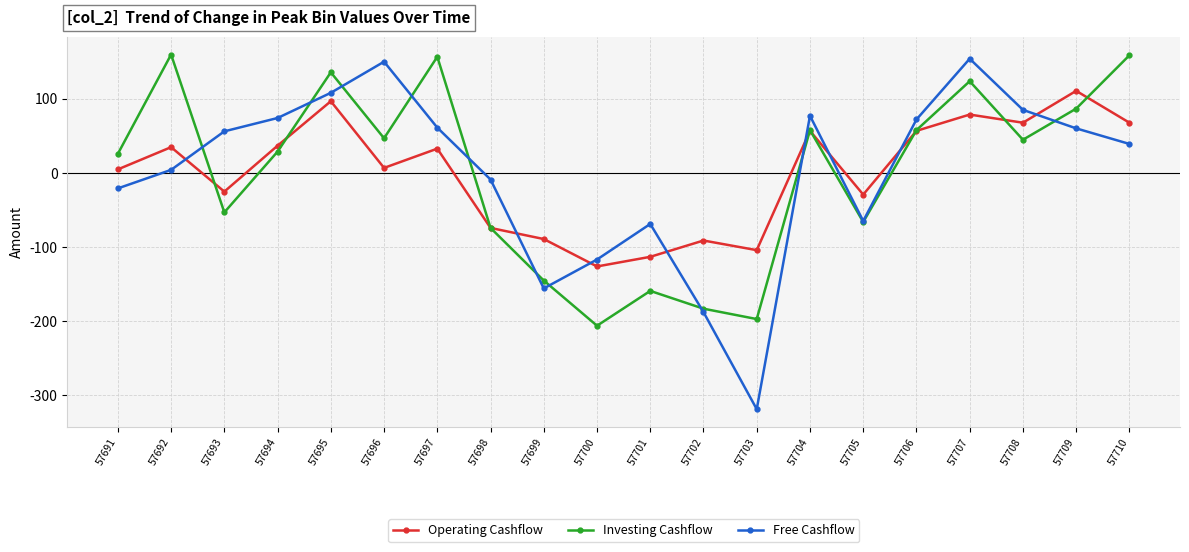

The value of Investing Cashflow at 57708 is 44.8. True or false?

True